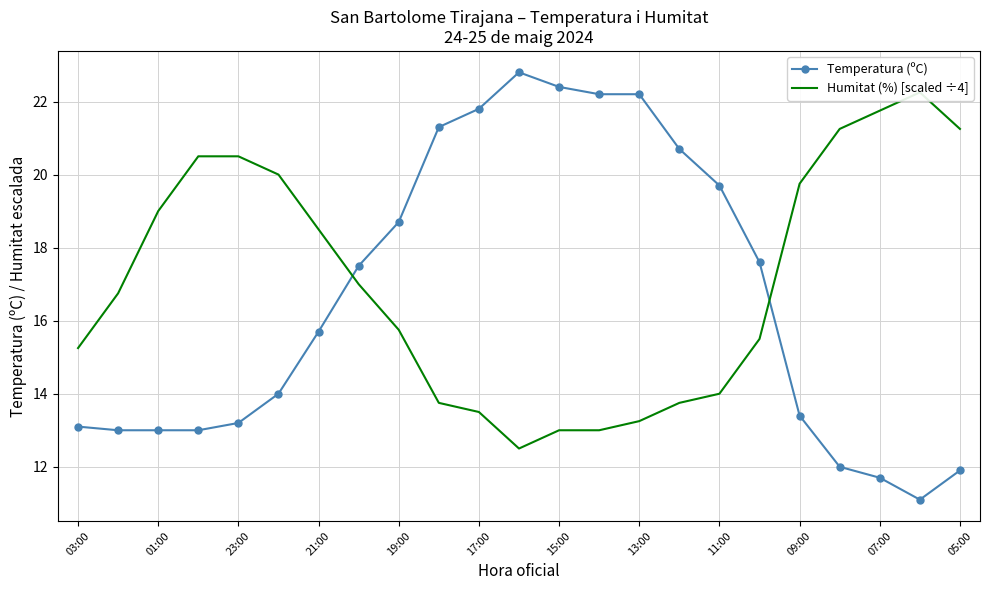

At which label is Temperatura (ºC) closest to 16?

21:00